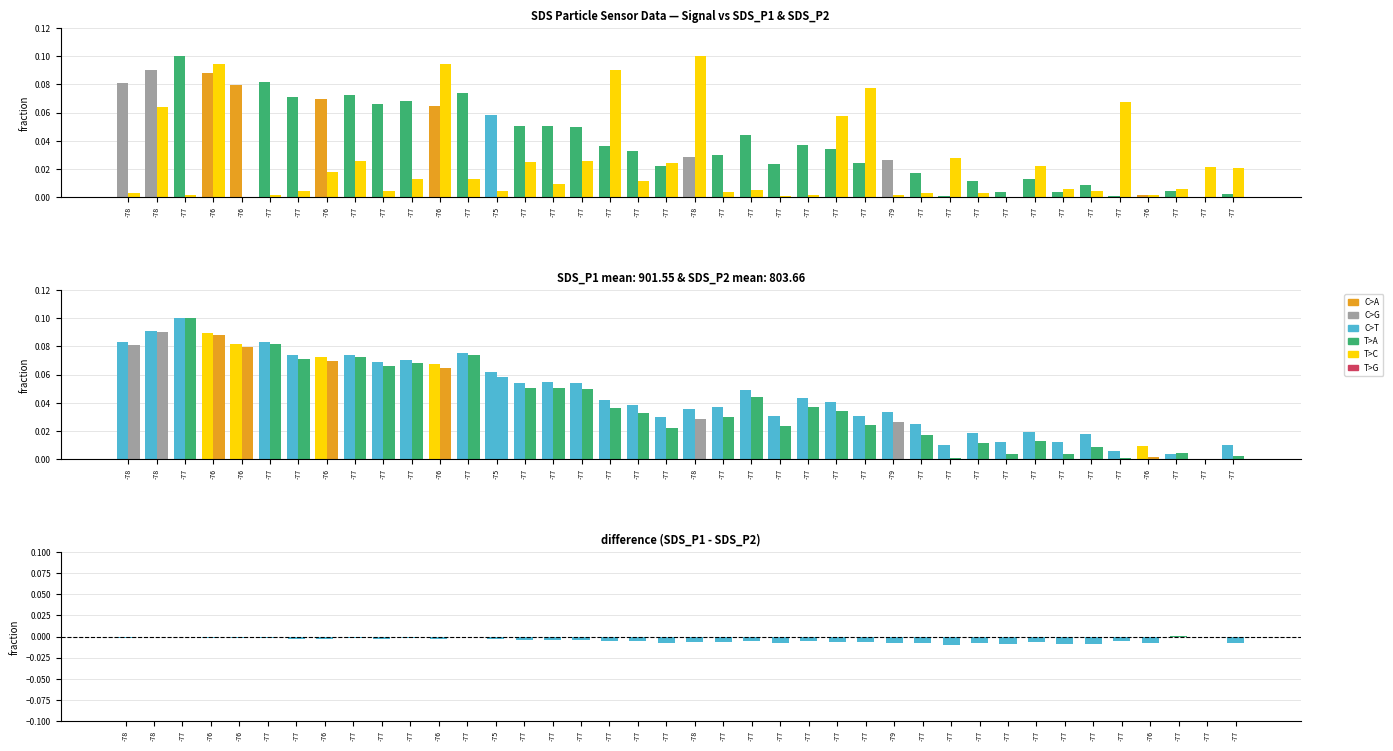

What is the total value across all series at -78?

0.2